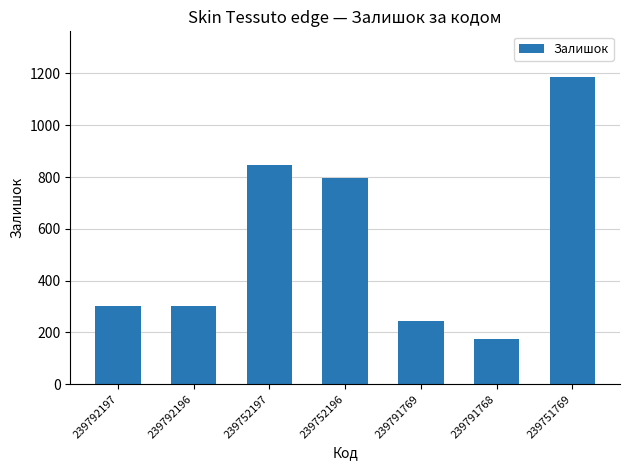

What is the sum of the values at 239751769 and 239752196?

1983